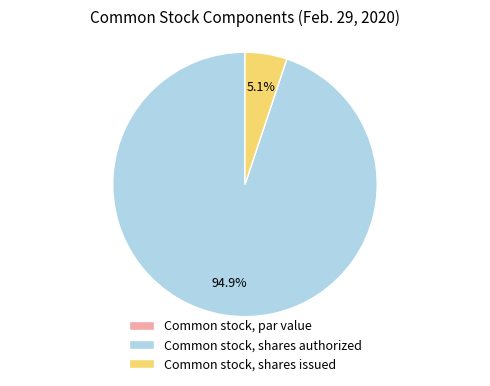

Which category has the biggest portion of the pie?

Common stock, shares authorized